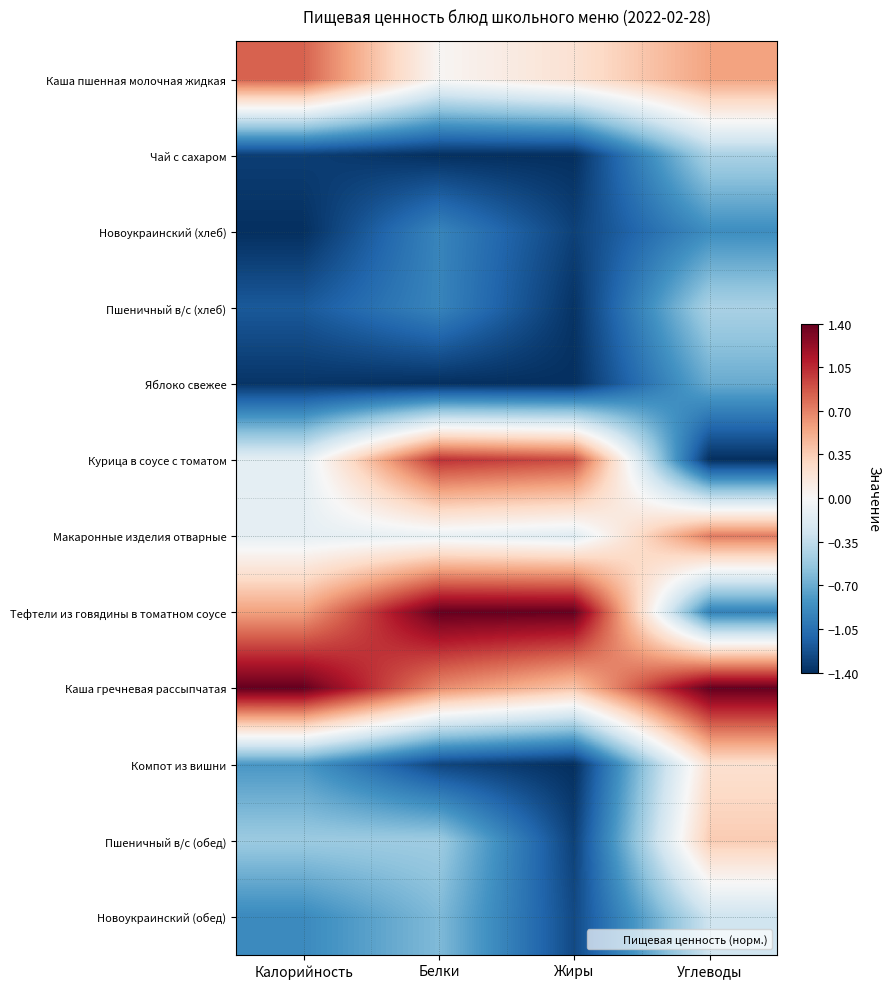

At how many categories does at least one series exceed 1?

4